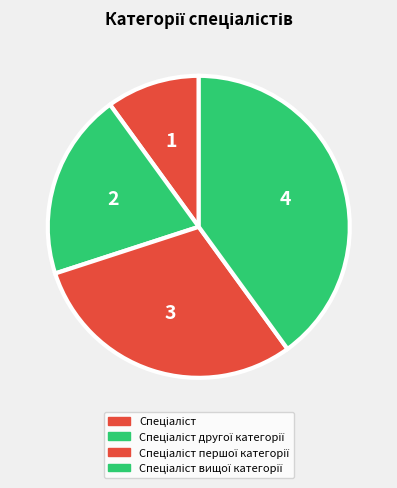

Do Спеціаліст and Спеціаліст першої категорії together represent more than half of the pie?

No